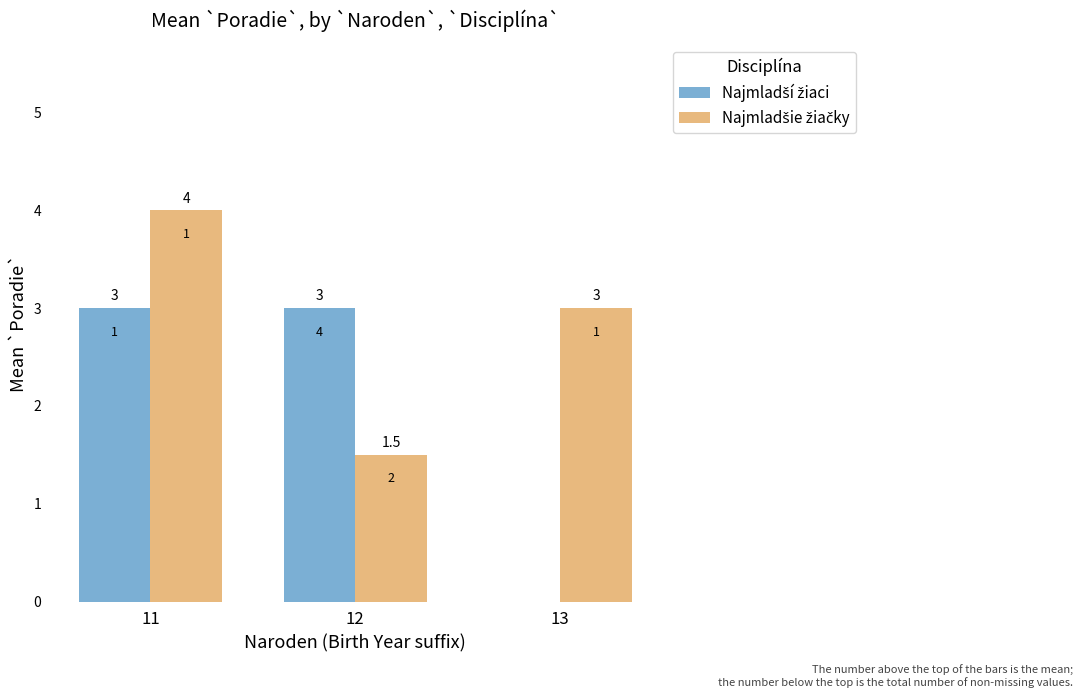

Which label corresponds to the largest value in the chart?

11